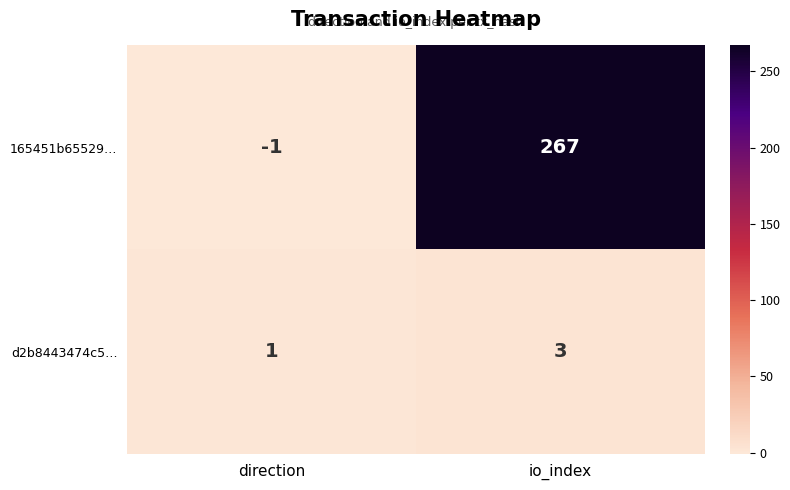

Where is d2b8443474c5… nearest to the value 2?

direction